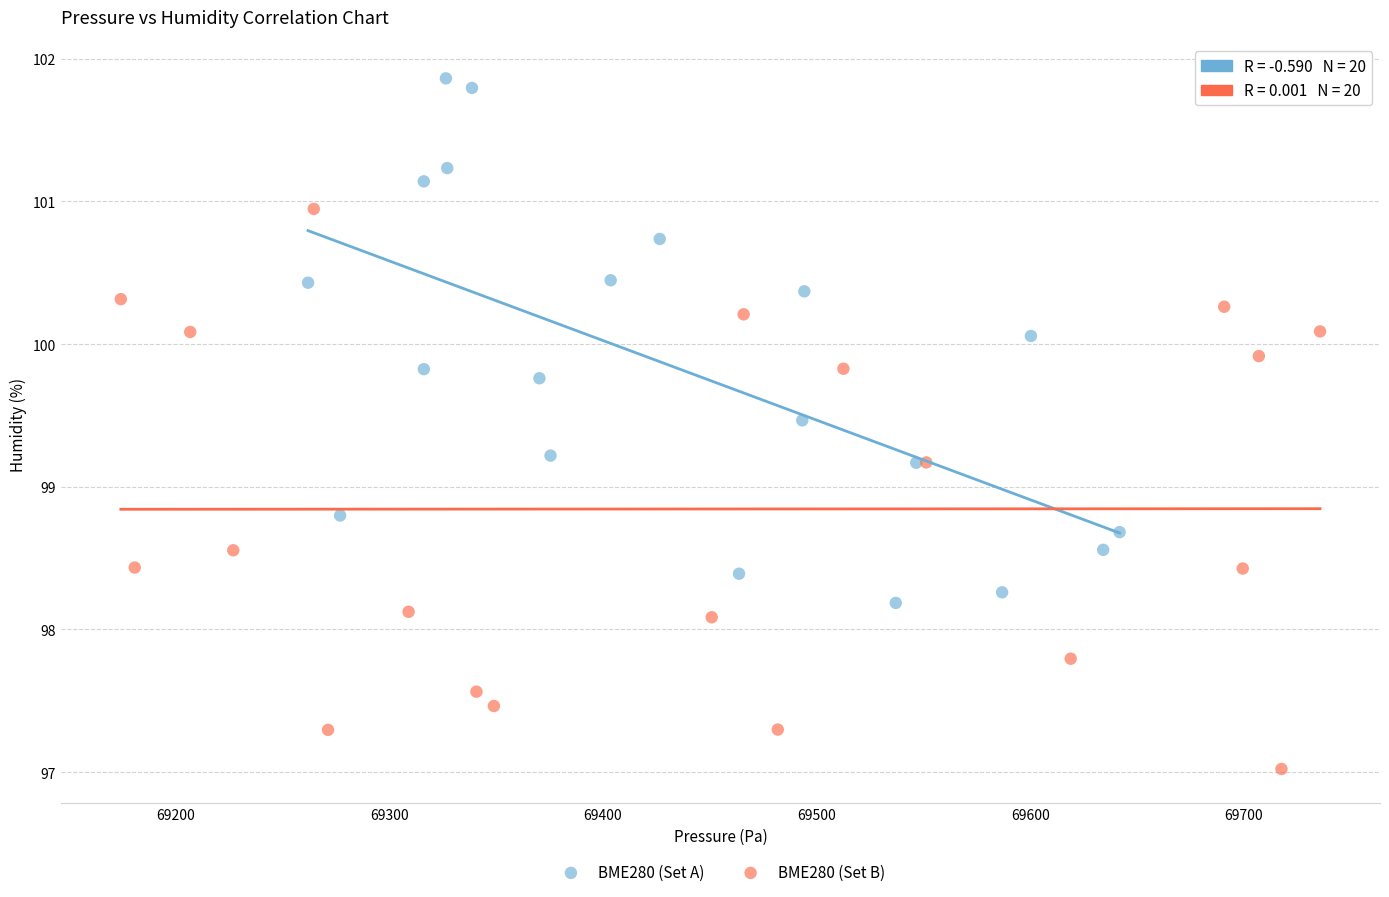

Which series reaches the maximum Y coordinate?

BME280 (Set A)